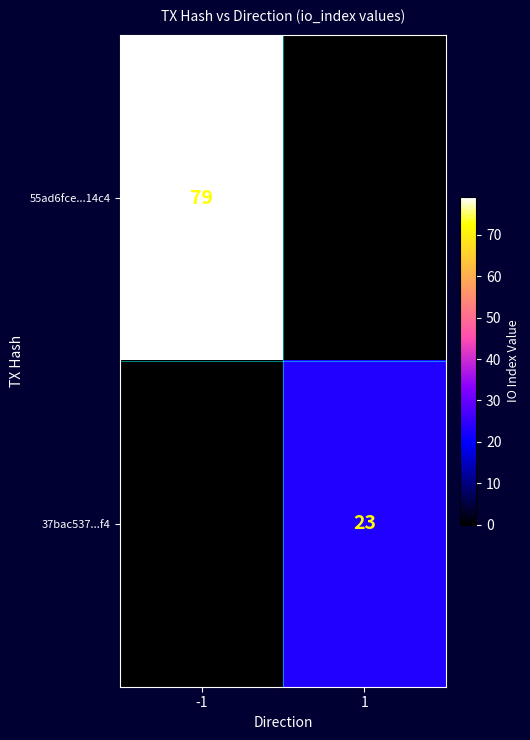

Is the value of 37bac537...f4 at 1 greater than the value of 55ad6fce...14c4 at -1?

No